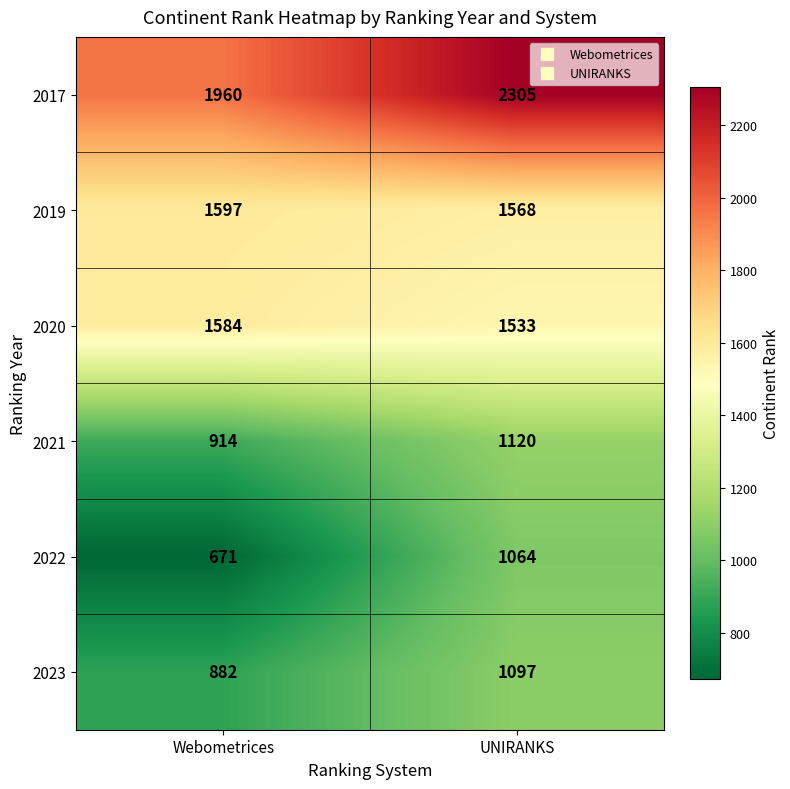

What is the spread (max minus min) of values at UNIRANKS?

1241